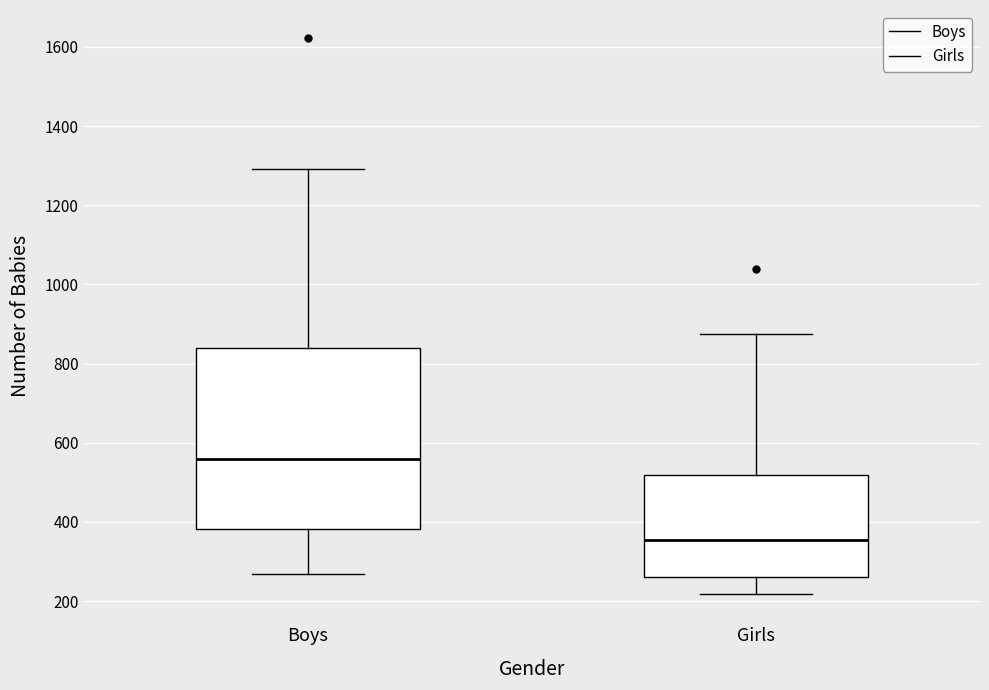

Which box has the lowest median line?

Girls